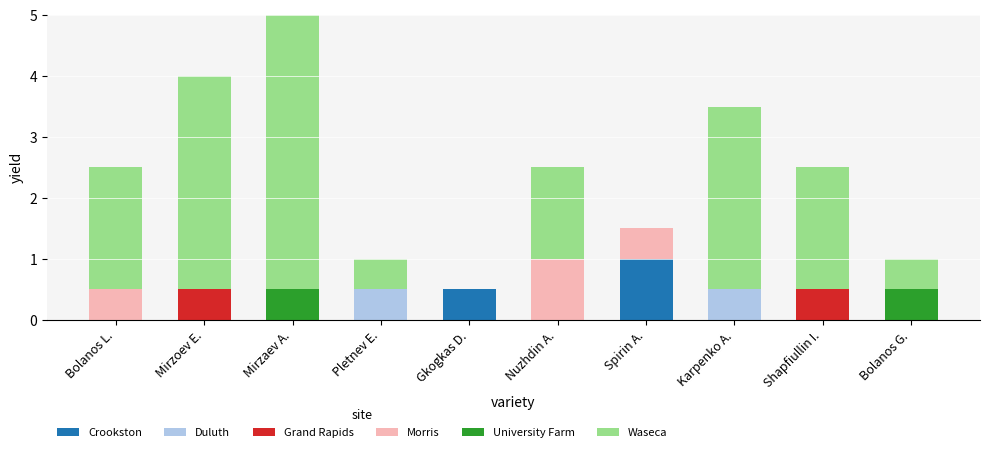

How many bars are there in each group?

6